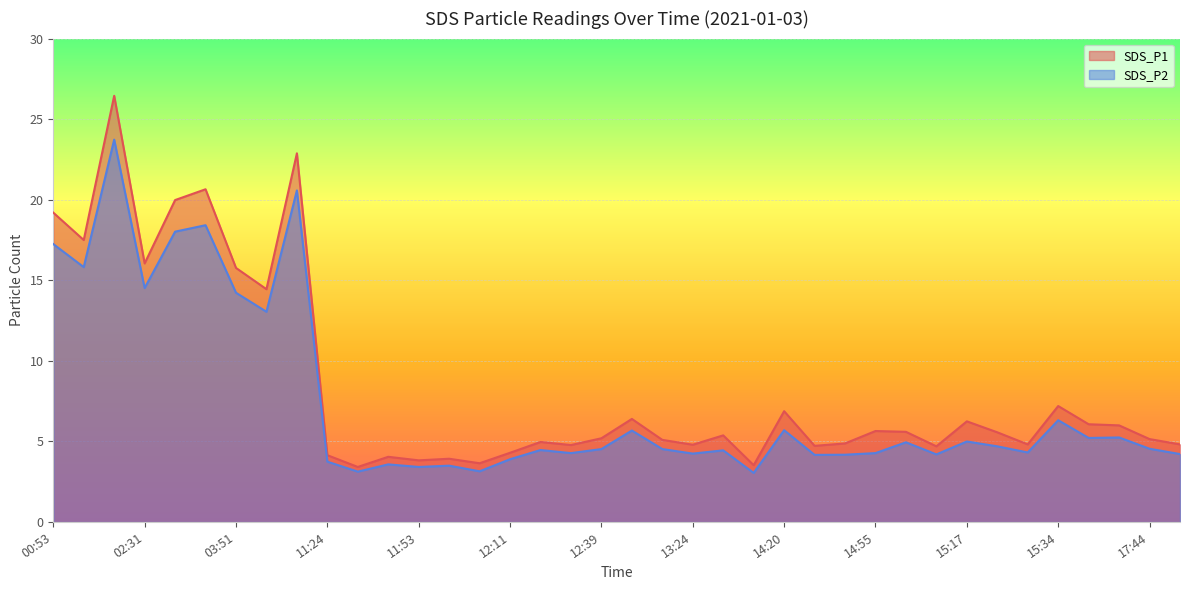

In SDS_P1, how many points are higher than both neighbors (excluding endpoints)?

12